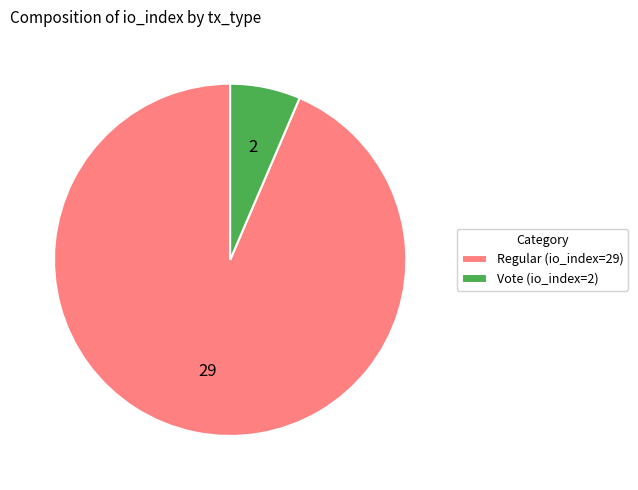

Which has a higher value, Vote (io_index=2) or Regular (io_index=29)?

Regular (io_index=29)